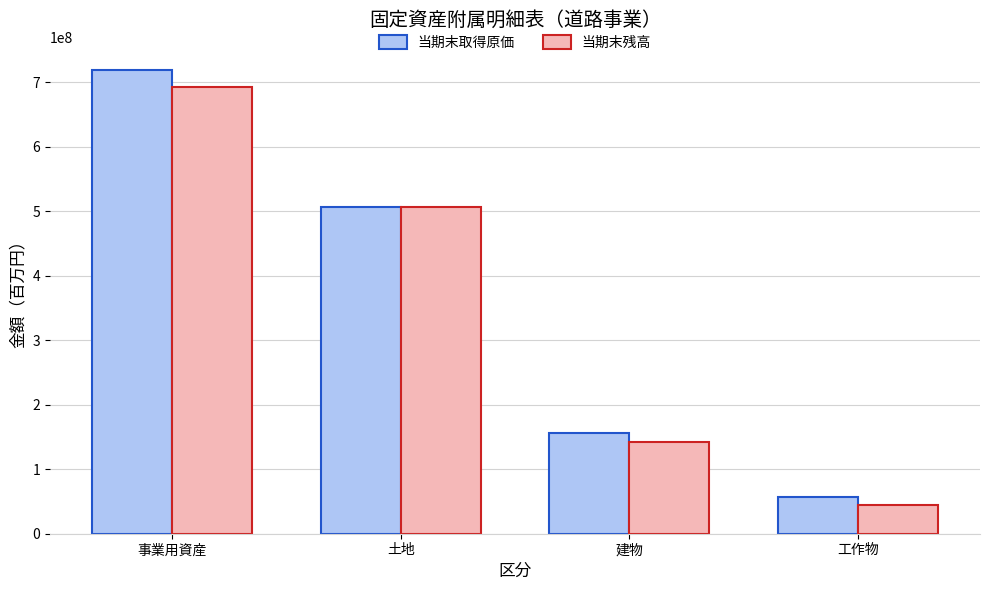

At which category is the sum across all series the highest?

事業用資産